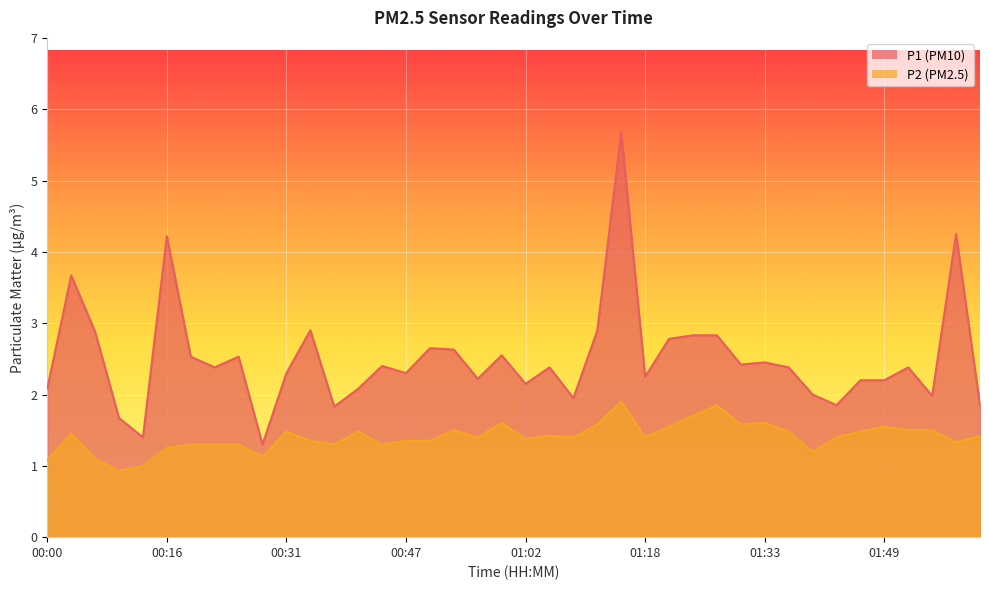

How many lines are shown in the chart?

2